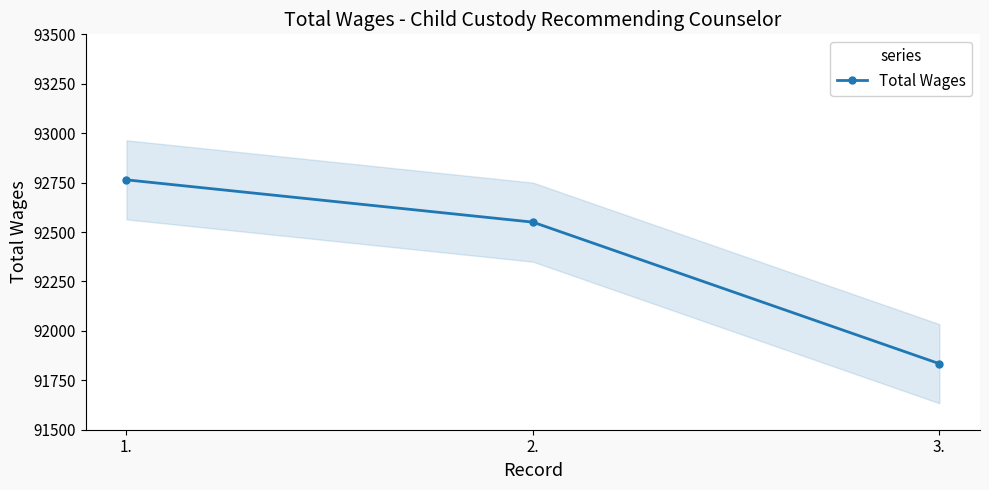

How many lines are shown in the chart?

1